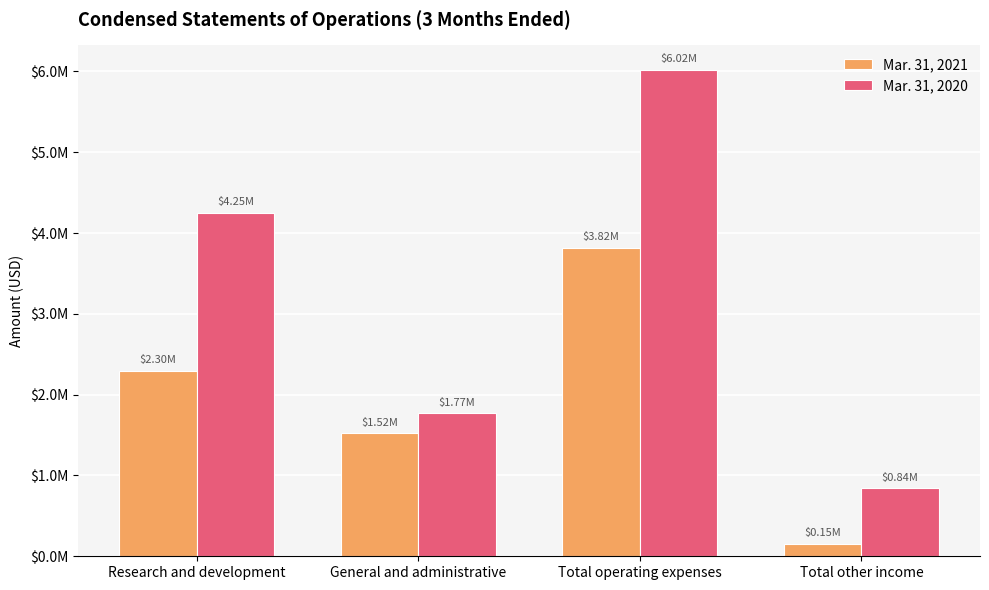

What are all the series names shown in the legend?

Mar. 31, 2021, Mar. 31, 2020